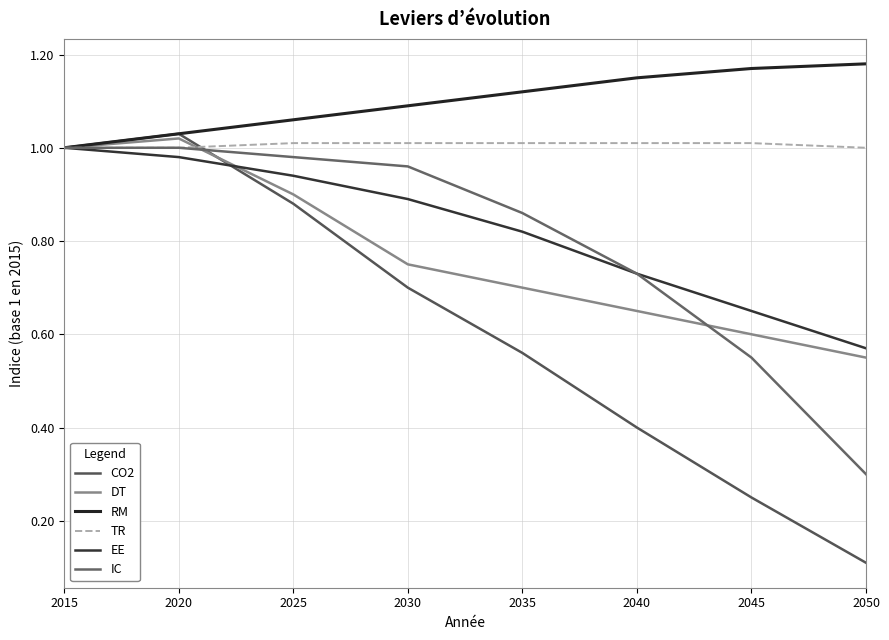

What are all the series names shown in the legend?

CO2, DT, RM, TR, EE, IC